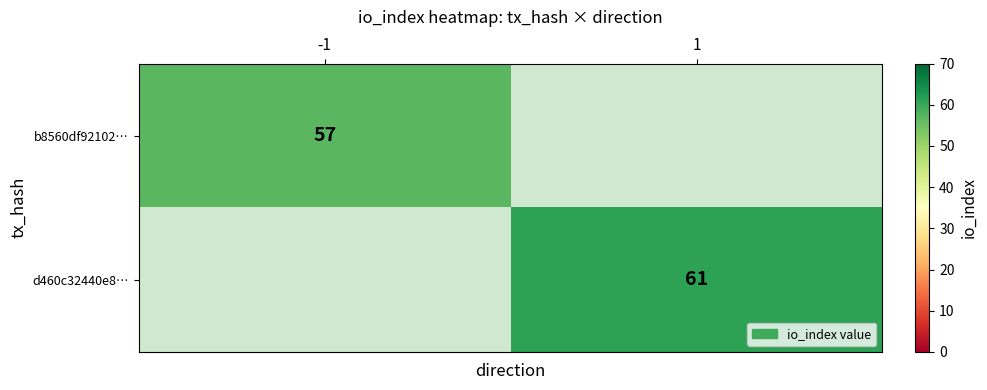

True or false: d460c32440e8… has a value of 43 at 1.

False